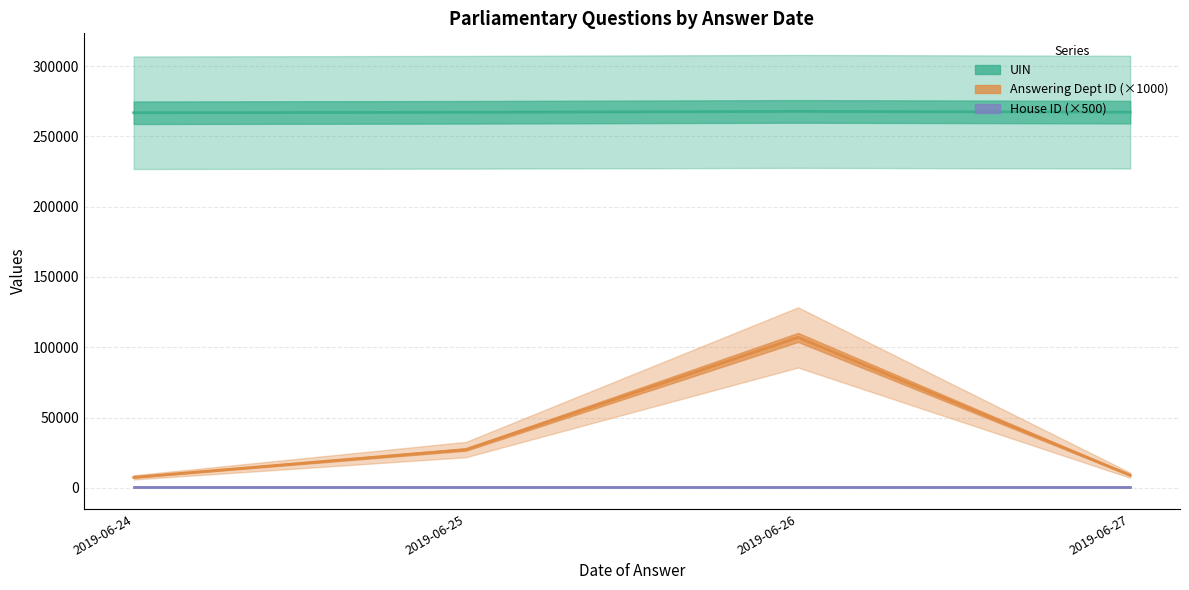

Which series changed the most between 2019-06-24 and 2019-06-27?

Answering Dept ID (×1000)